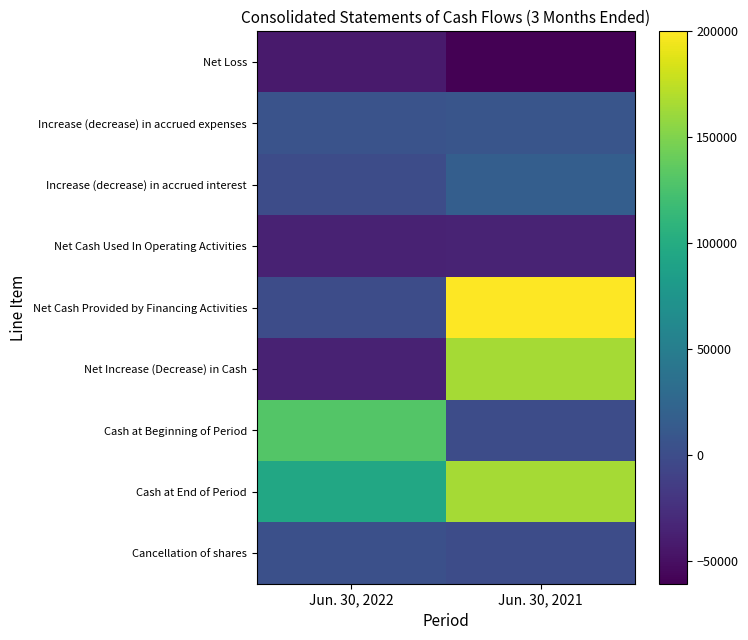

How many series are shown in this chart?

9